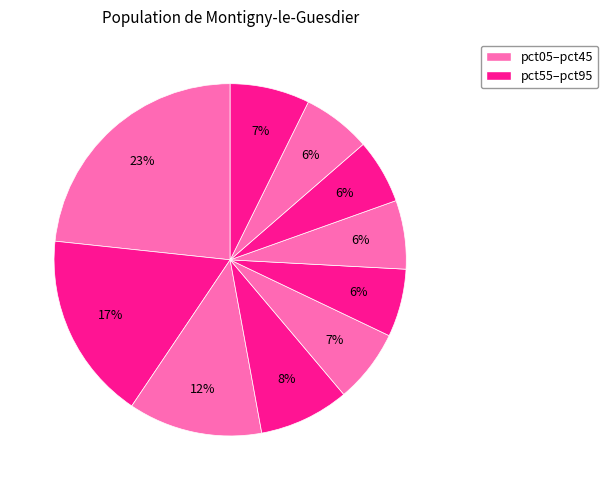

How many segments does this pie chart have?

10